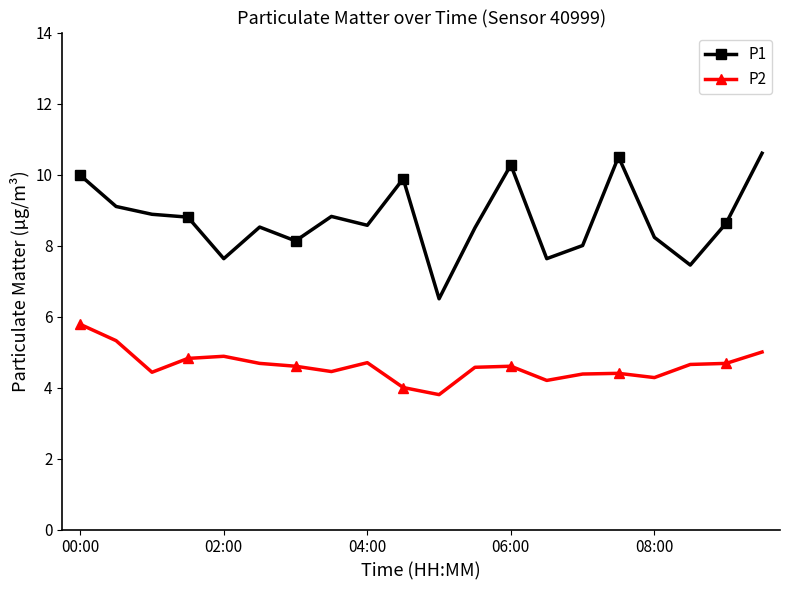

True or false: P1 and P2 intersect in this chart.

False